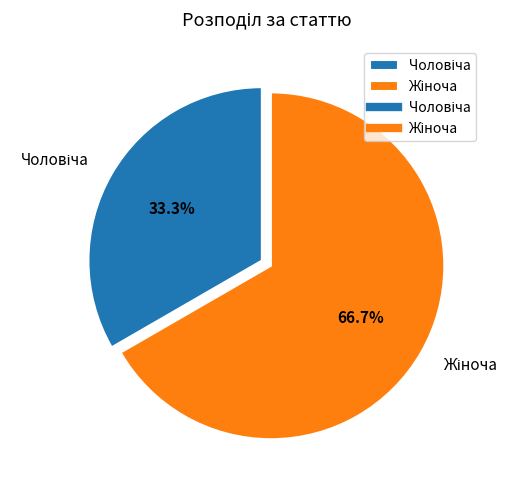

Does any single category account for the majority?

Yes